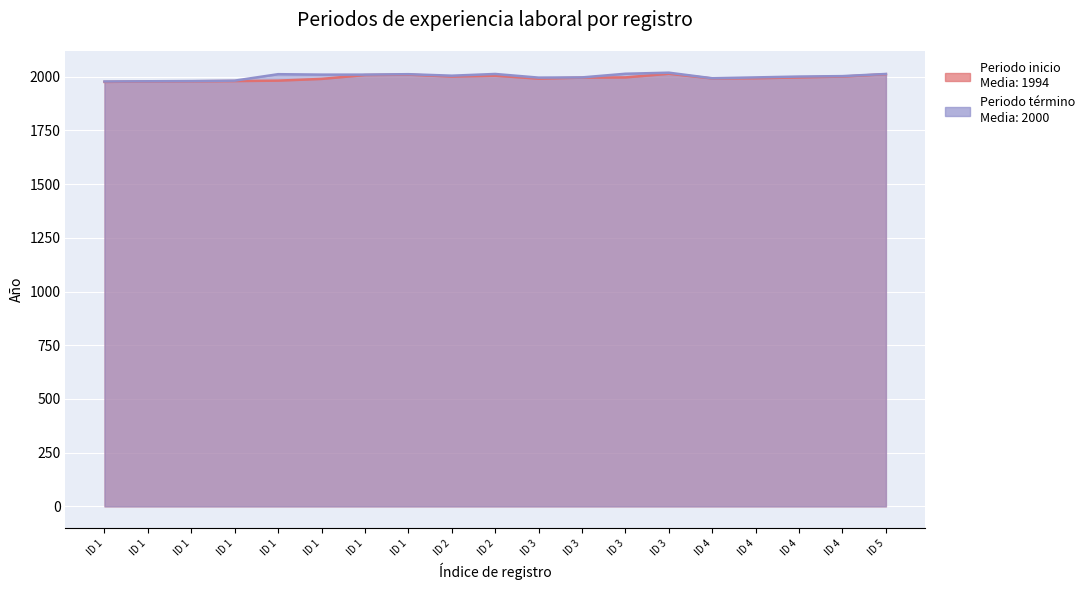

True or false: Periodo inicio and Periodo termino intersect in this chart.

False